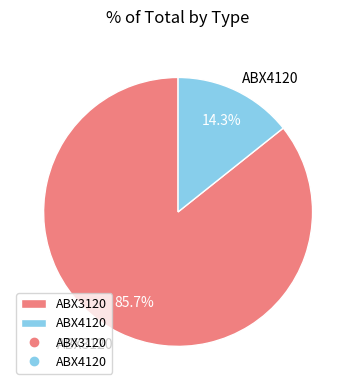

Which slice is the largest?

ABX3120